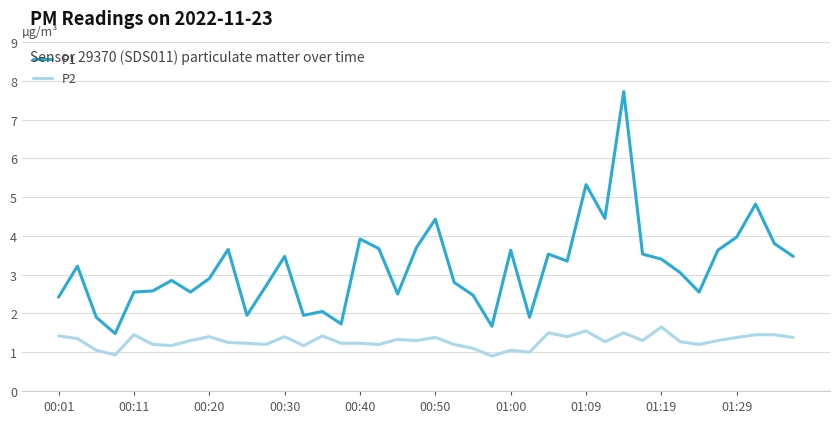

Which series has the widest spread of values?

P1